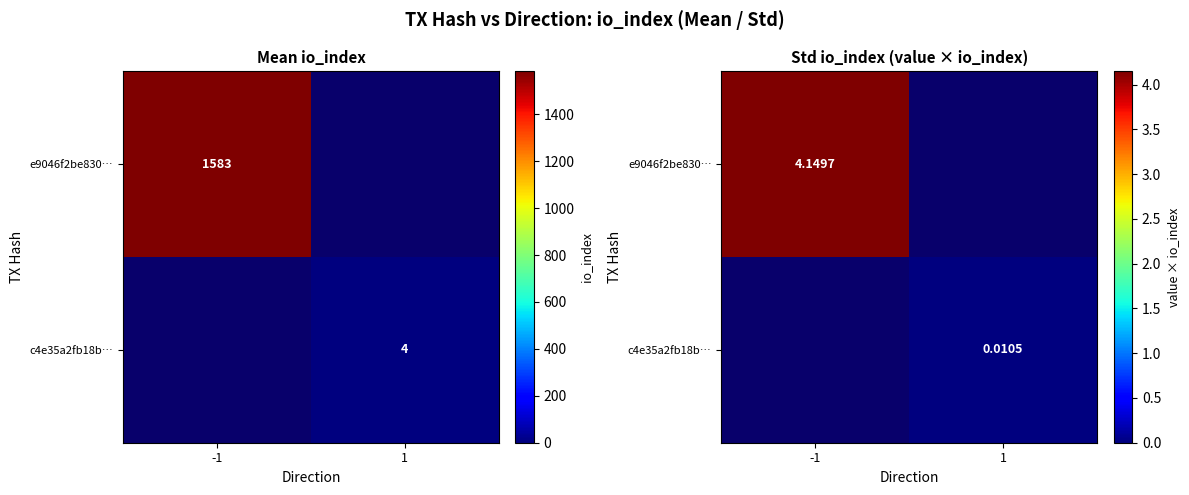

At how many categories does at least one series exceed 2?

1